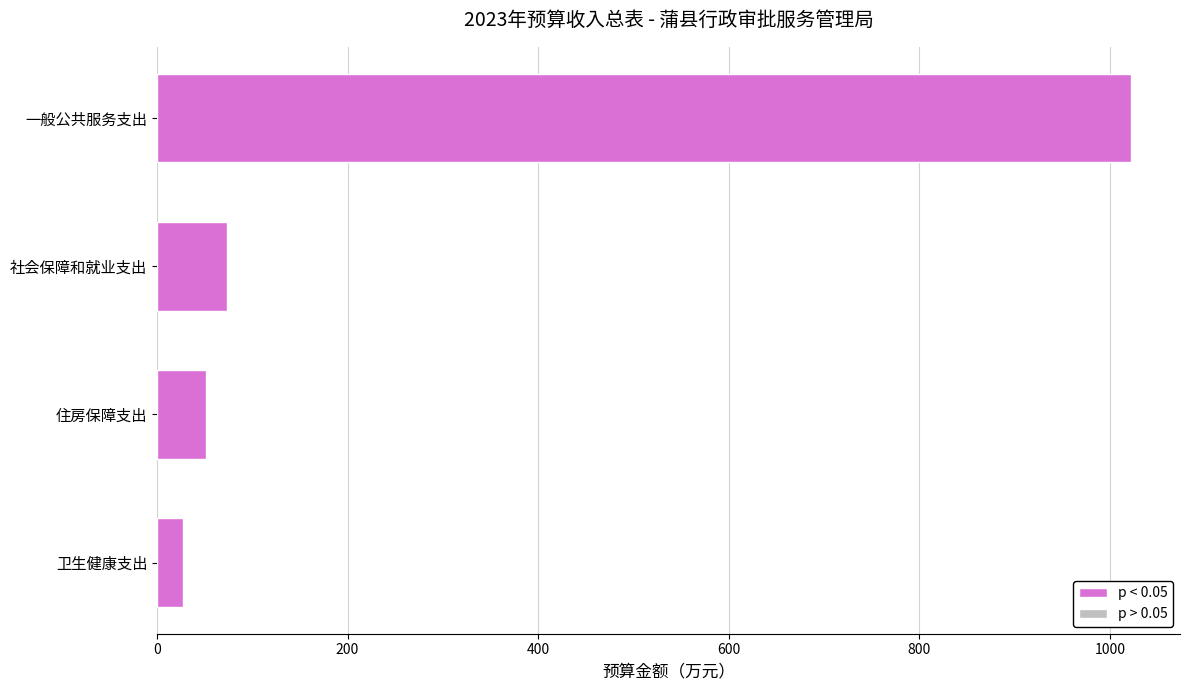

What is the change in value from 住房保障支出 to 社会保障和就业支出?

+22.3